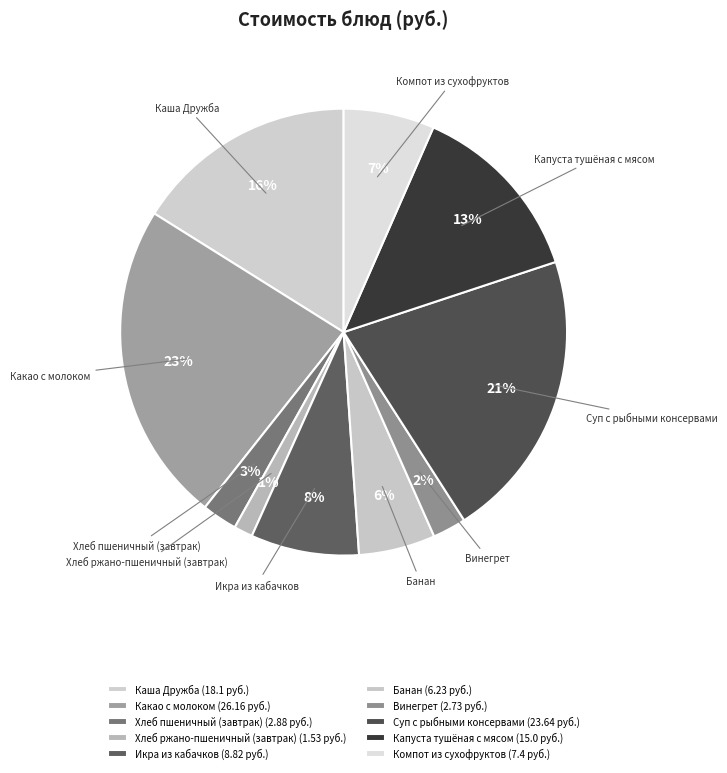

Approximately how many times larger is the value at Компот из сухофруктов compared to Какао с молоком?

0.3